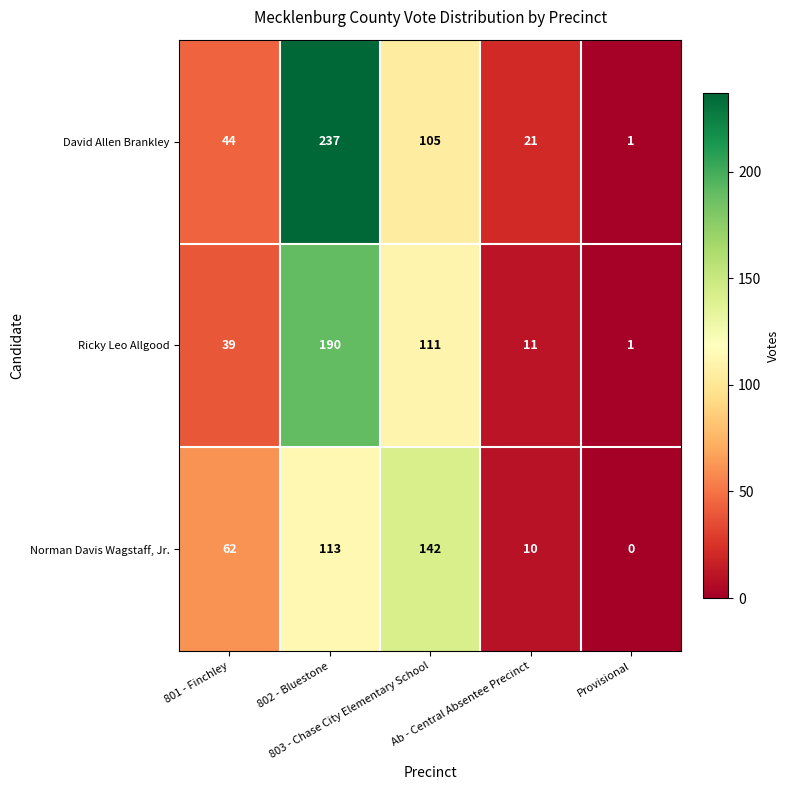

At which category is the sum across all series the highest?

802 - Bluestone